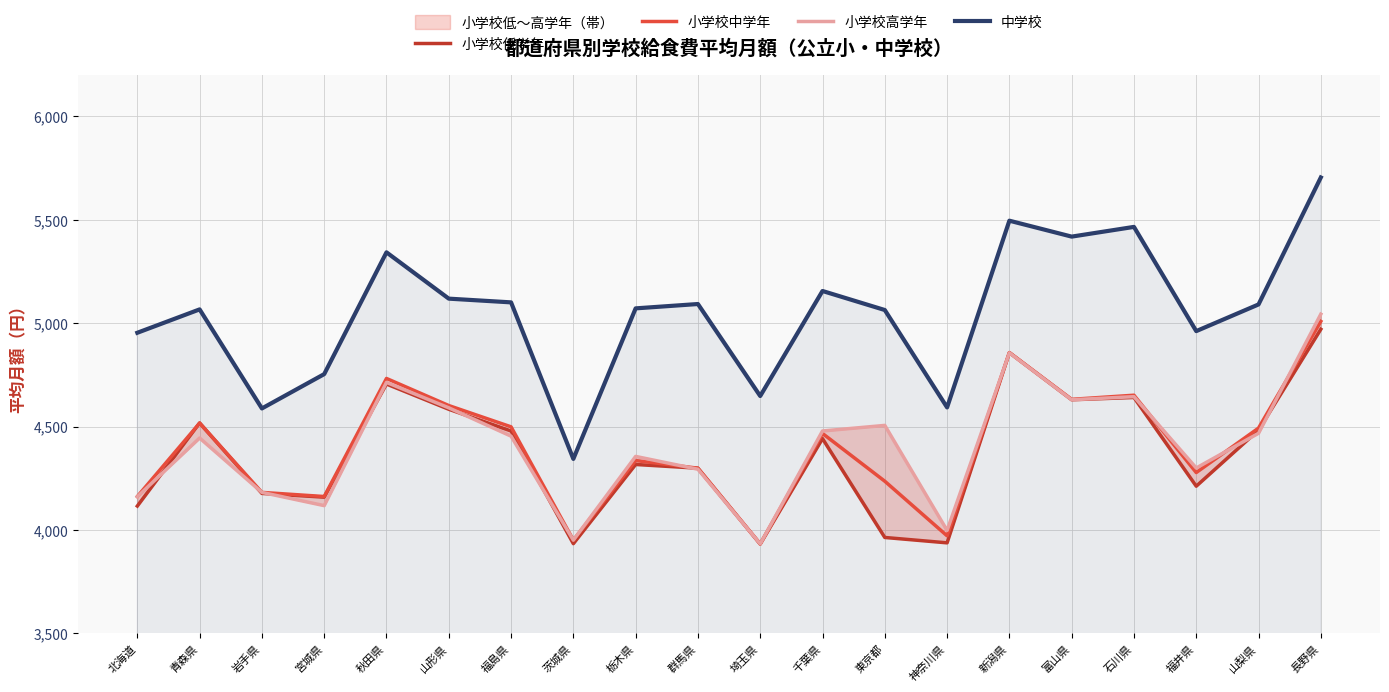

In 小学校高学年, how many points are lower than both neighbors (excluding endpoints)?

6